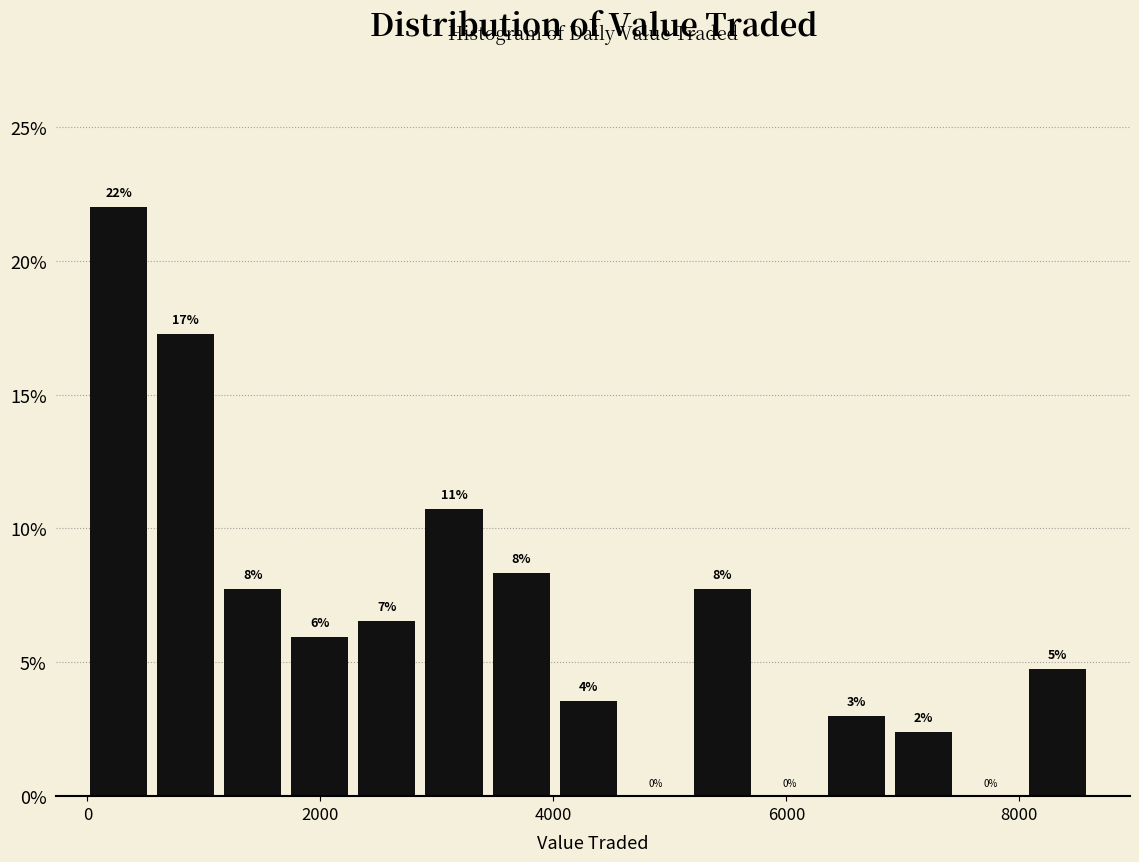

Around what value on the x-axis is the tallest bar? Give the approximate position of its centre, as read against the axis.

200